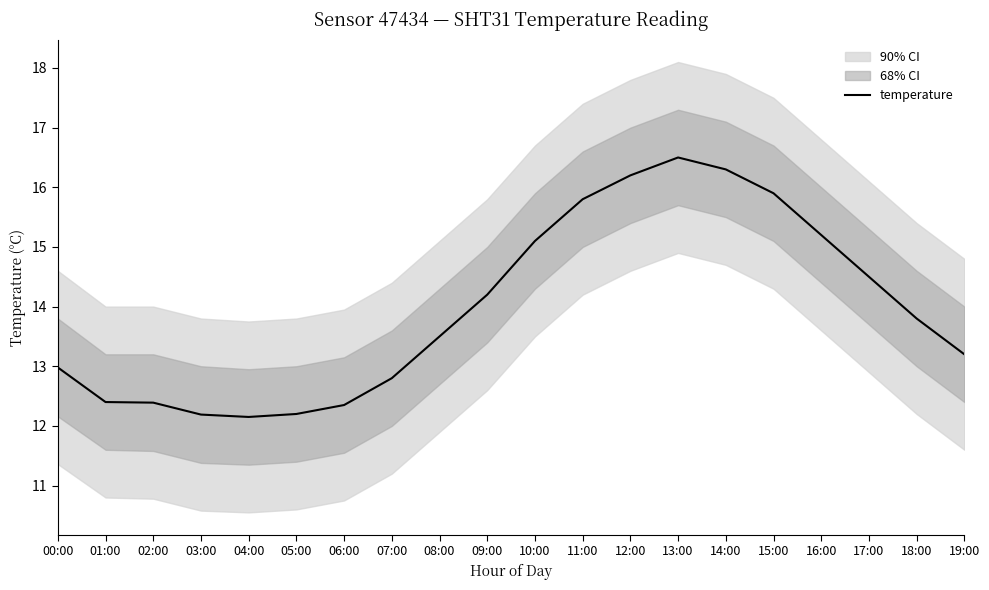

Between 08:00 and 19:00, which is larger?

08:00